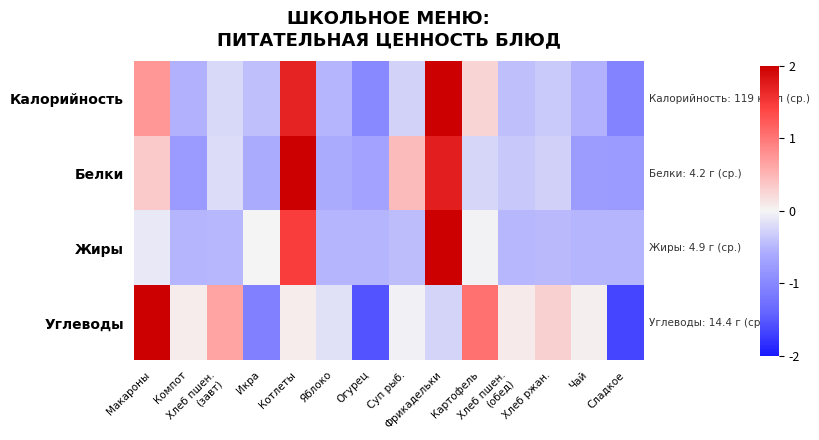

What is the total value across all series at Картофель?

1.0